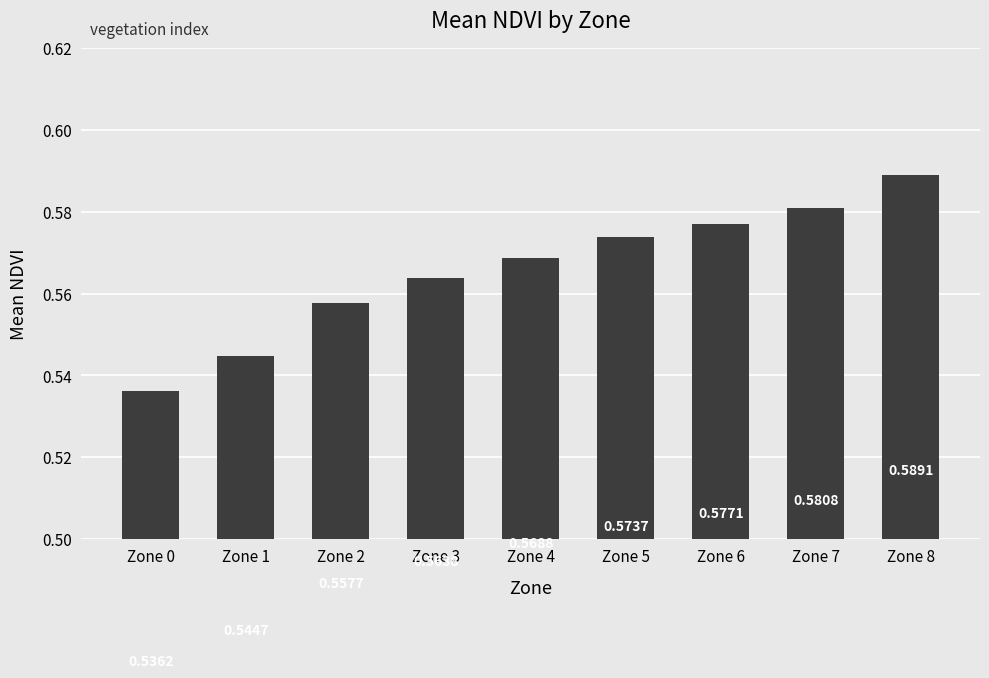

True or false: the data shows 0.2 at Zone 5.

False